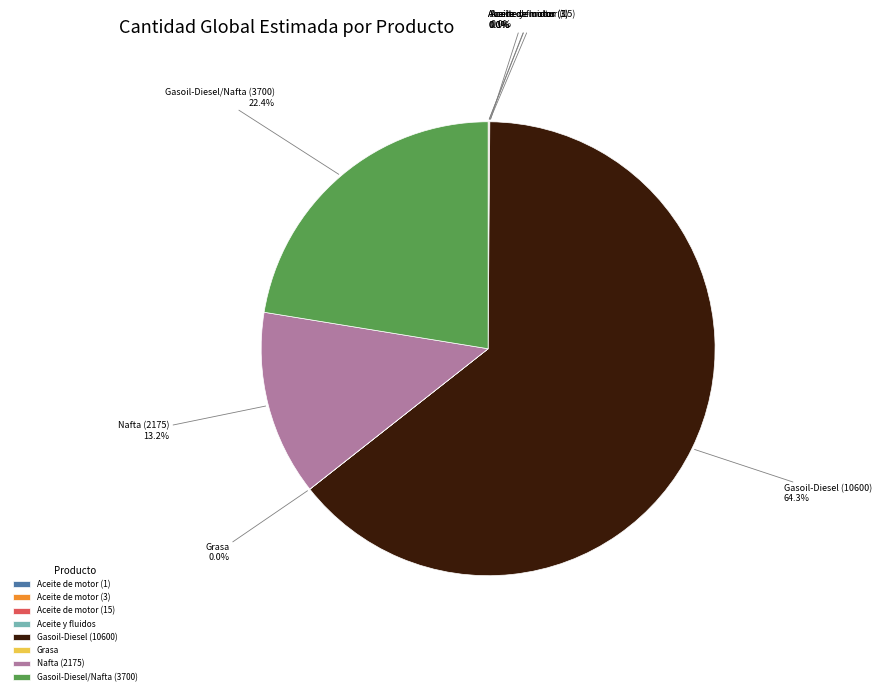

What is the majority slice?

Gasoil-Diesel (10600)